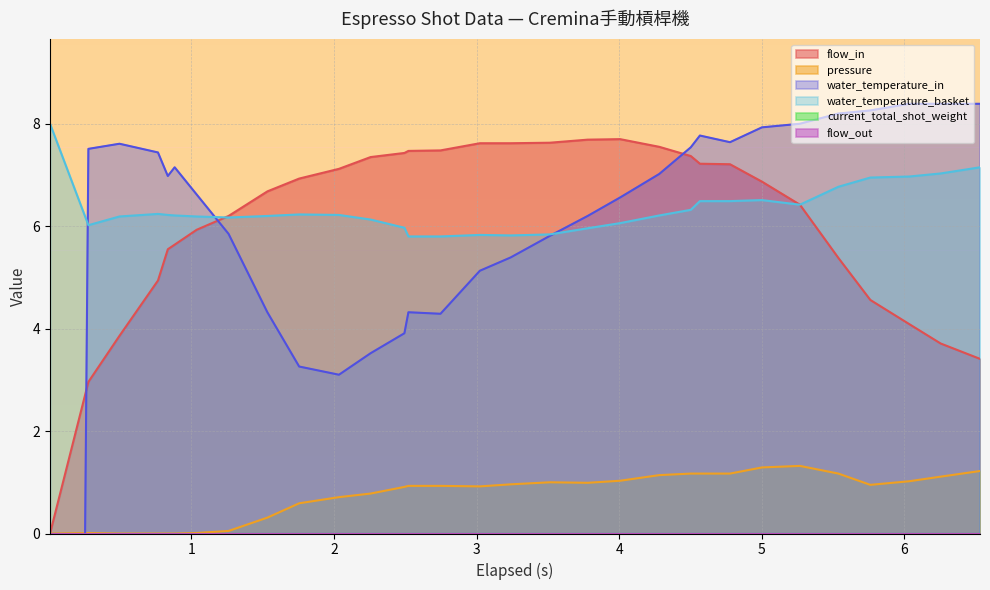

How many values in water_temperature_in are above zero?

30